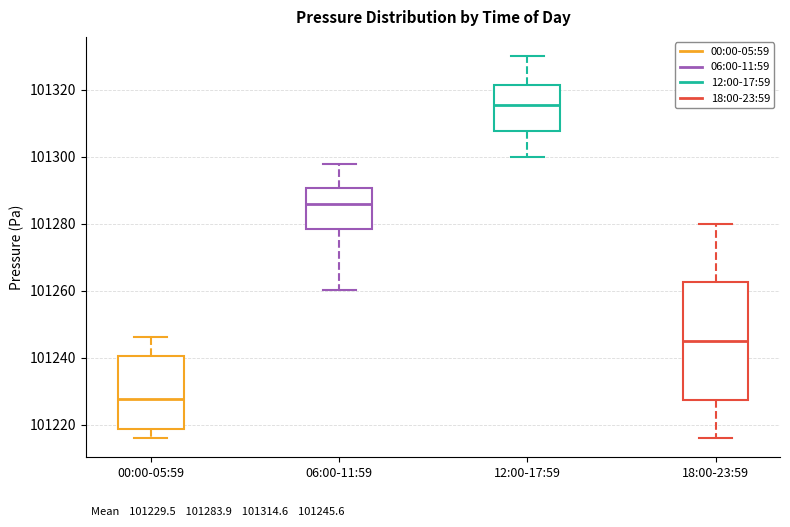

Which box's median line is the lowest?

00:00-05:59